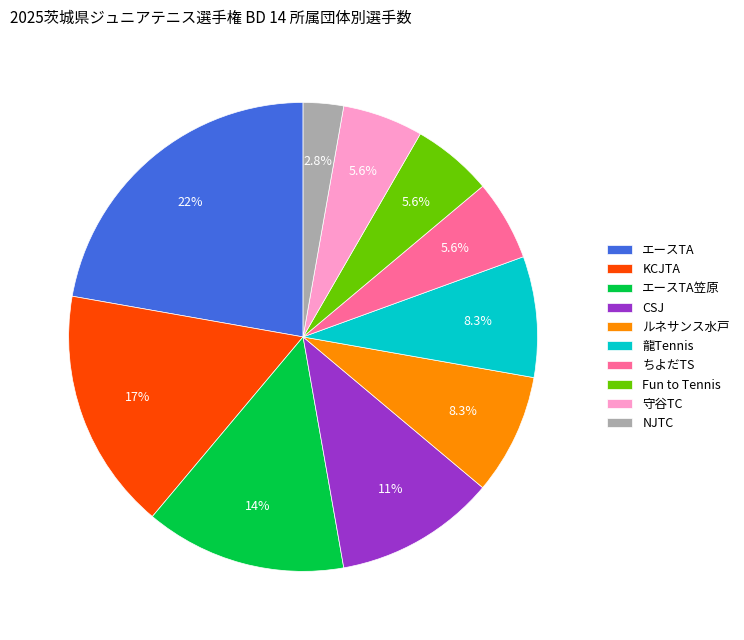

Which category has the biggest portion of the pie?

エースTA